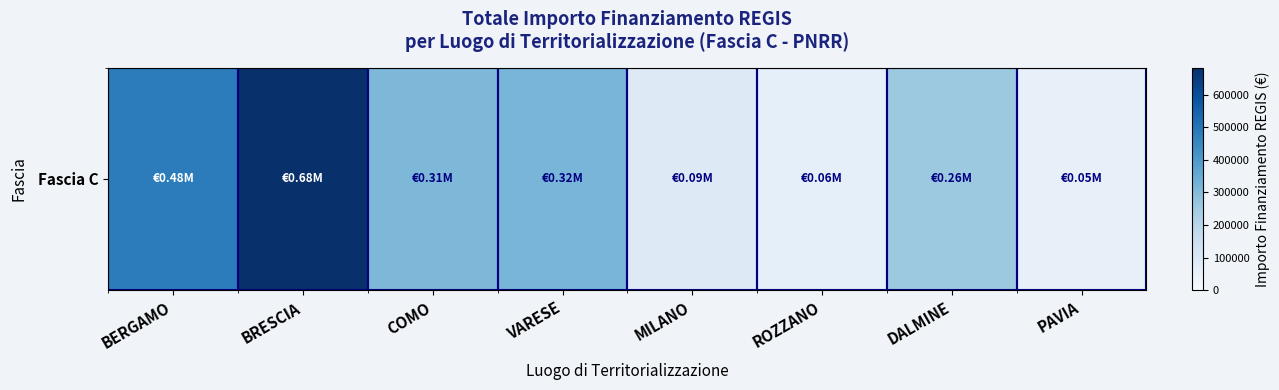

Is it true that the value at VARESE is 463858.6?

False